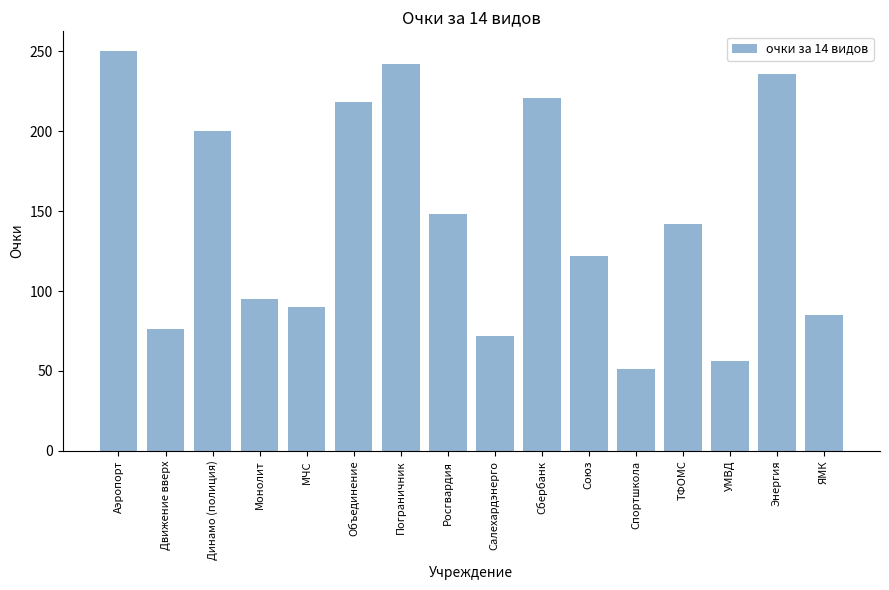

Which has a higher value, Пограничник or Росгвардия?

Пограничник